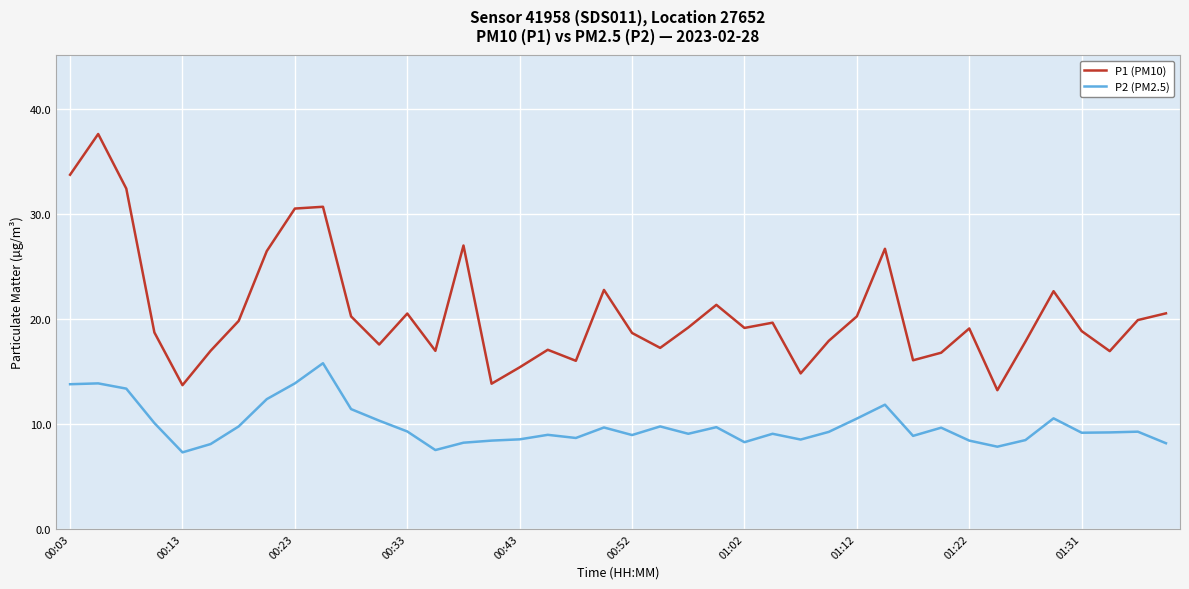

List the series in order of their overall mean, lowest first.

P2 (PM2.5), P1 (PM10)